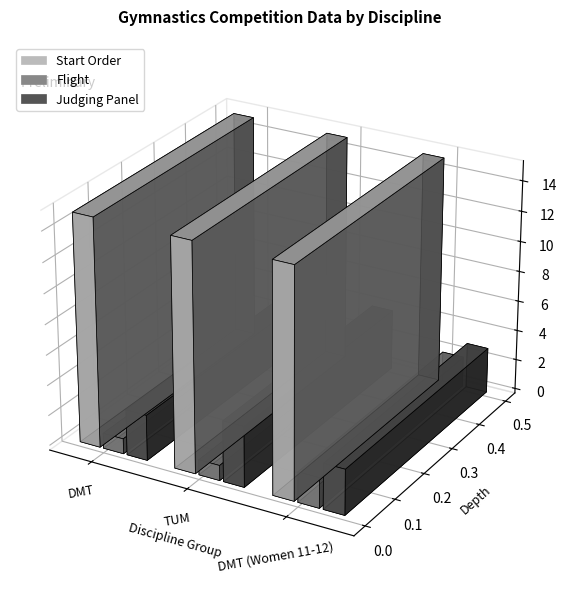

What is the sum of the Judging Panel values at TUM and DMT (Women 11-12)?

7